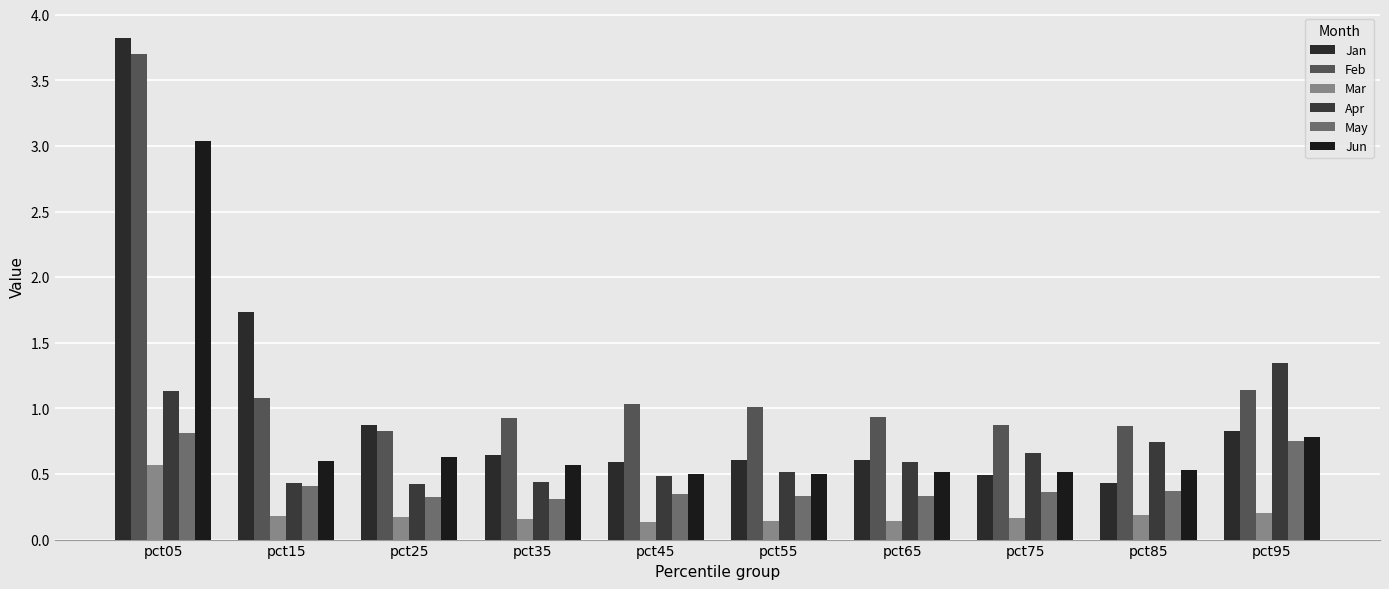

What is the value of the Mar bar at the 6th from the left?

0.1